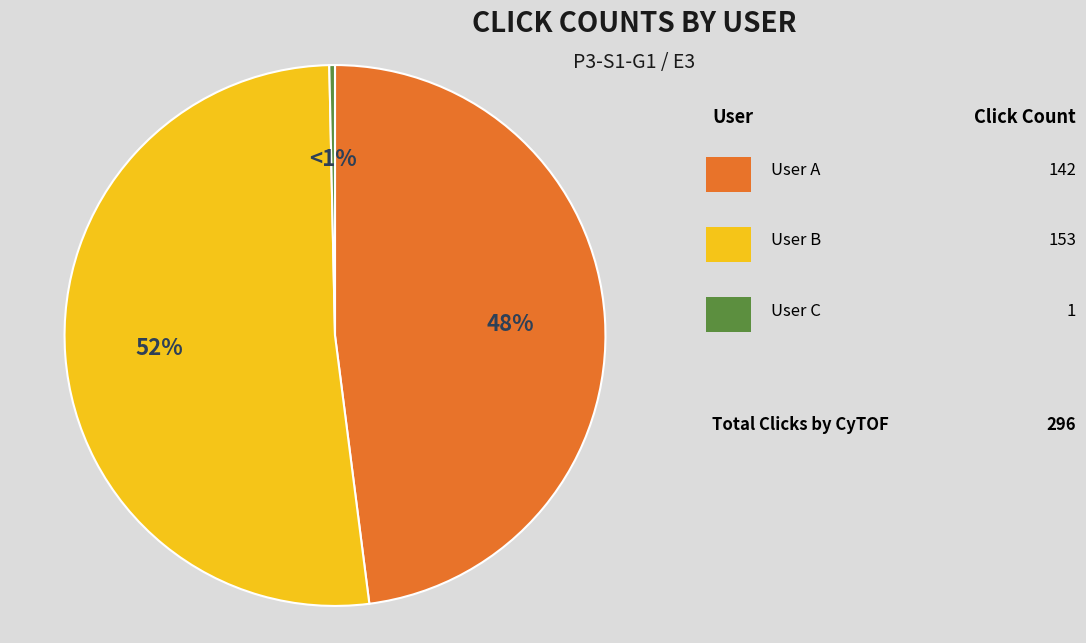

What percentage do User B and User C together represent?

52.0%